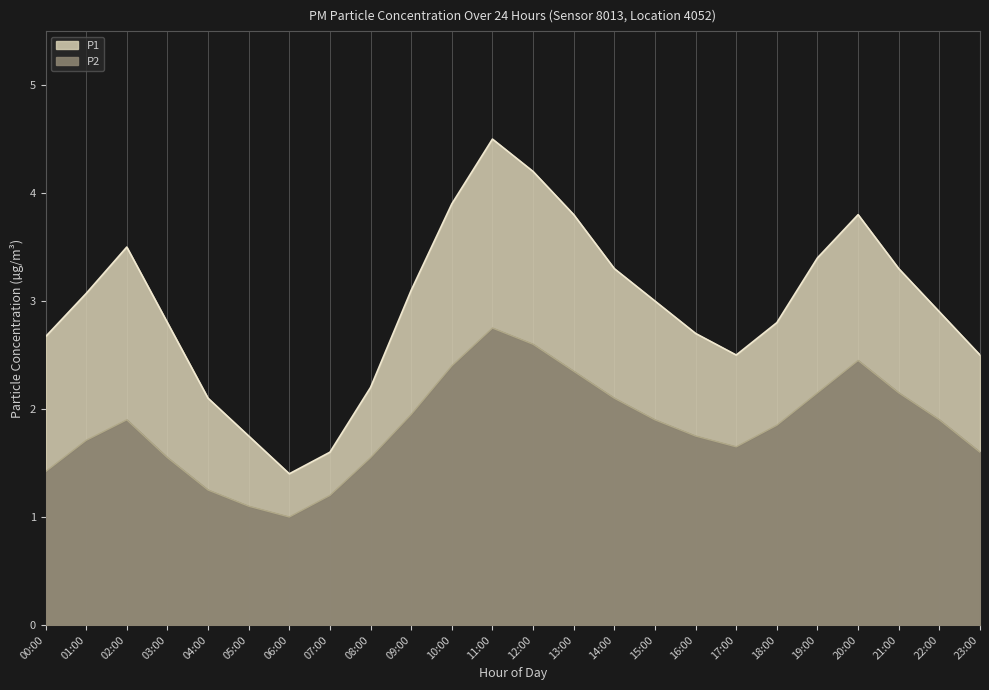

Where is the data nearest to the value 1?

06:00